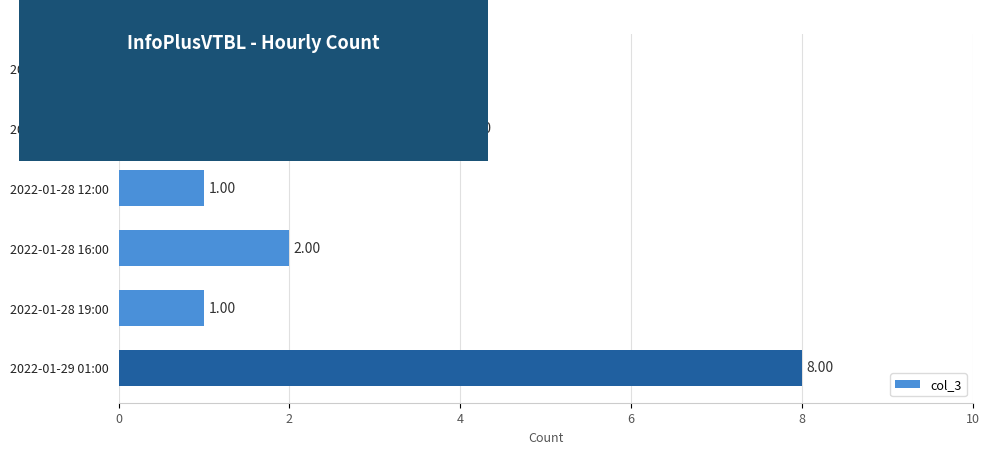

Approximately how many times larger is the value at 2022-01-29 01:00 compared to 2022-01-28 08:00?

4.0